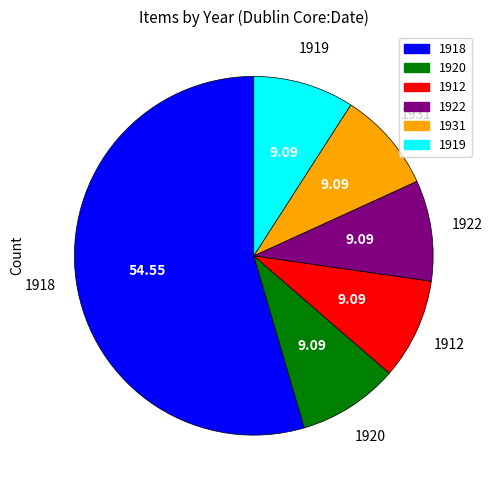

Between 1922 and 1918, which is larger?

1918